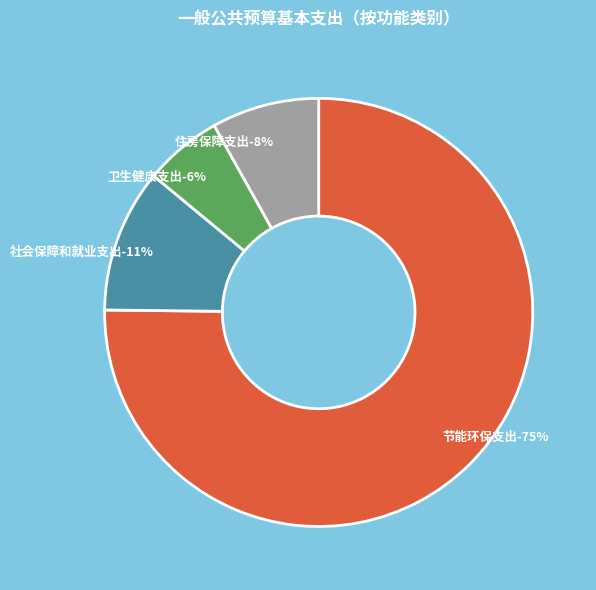

The 住房保障支出 slice represents 1% of the pie. True or false?

False